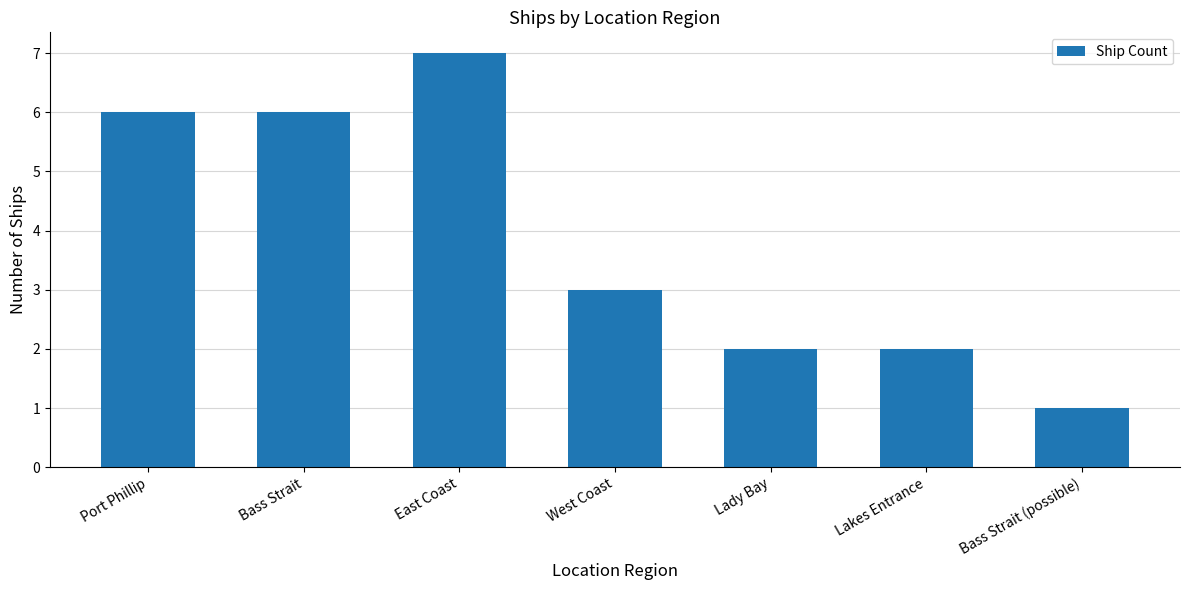

What is the change in value from East Coast to Bass Strait (possible)?

-6